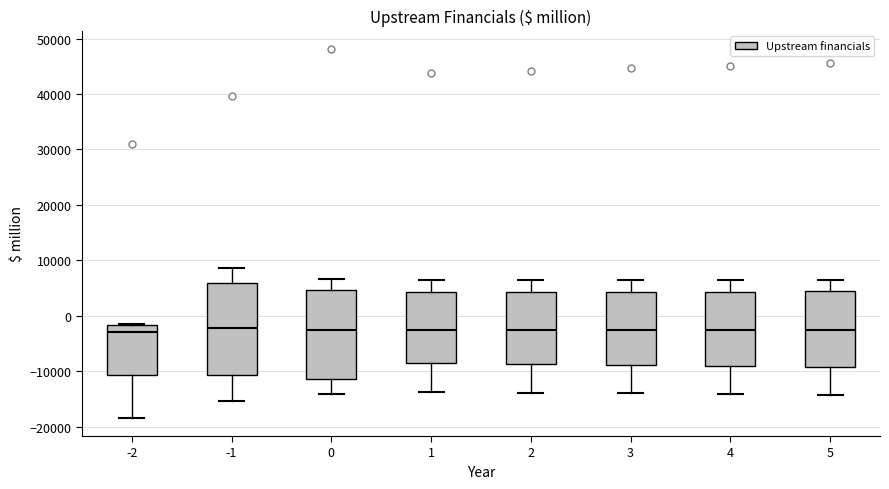

Reading left to right, transcribe this box plot: for each box, give where its median line is, the range the box spans, and where its two whiskers end, as read against the y-axis. The values are not printed on the chart, so give them approximately, as read against the axis.

-2: median -3000, box -11000 to -2000, whiskers -18000 to -1000
-1: median -2000, box -11000 to 6000, whiskers -15000 to 9000
0: median -2000, box -11000 to 5000, whiskers -14000 to 7000
1: median -3000, box -9000 to 4000, whiskers -14000 to 6000
2: median -3000, box -9000 to 4000, whiskers -14000 to 6000
3: median -3000, box -9000 to 4000, whiskers -14000 to 6000
4: median -3000, box -9000 to 4000, whiskers -14000 to 6000
5: median -3000, box -9000 to 4000, whiskers -14000 to 7000